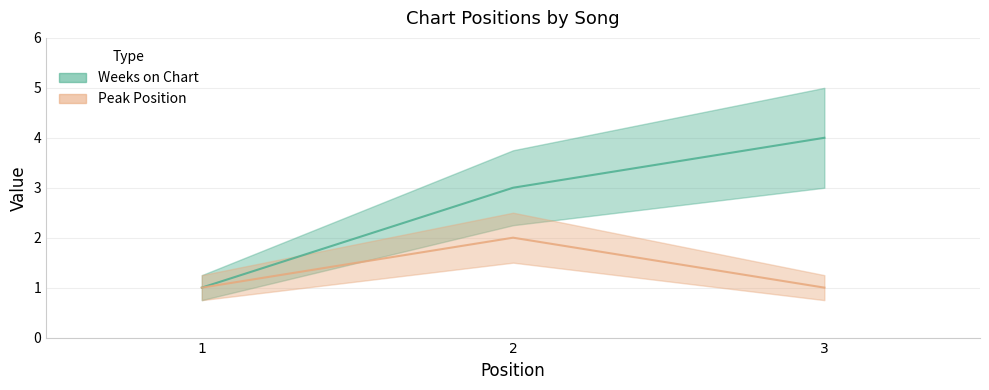

Reading right to left, what are all the values shown in this chart?

Weeks on Chart: 4	3	1
Peak Position: 1	2	1